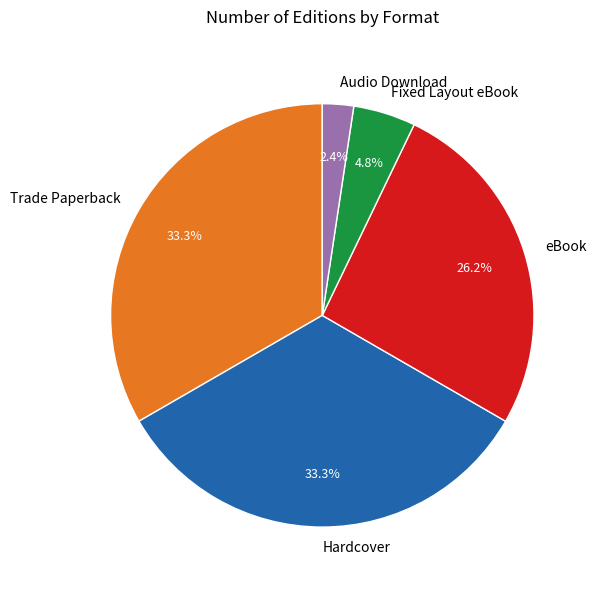

Is the sum of Fixed Layout eBook and Audio Download greater than half?

No